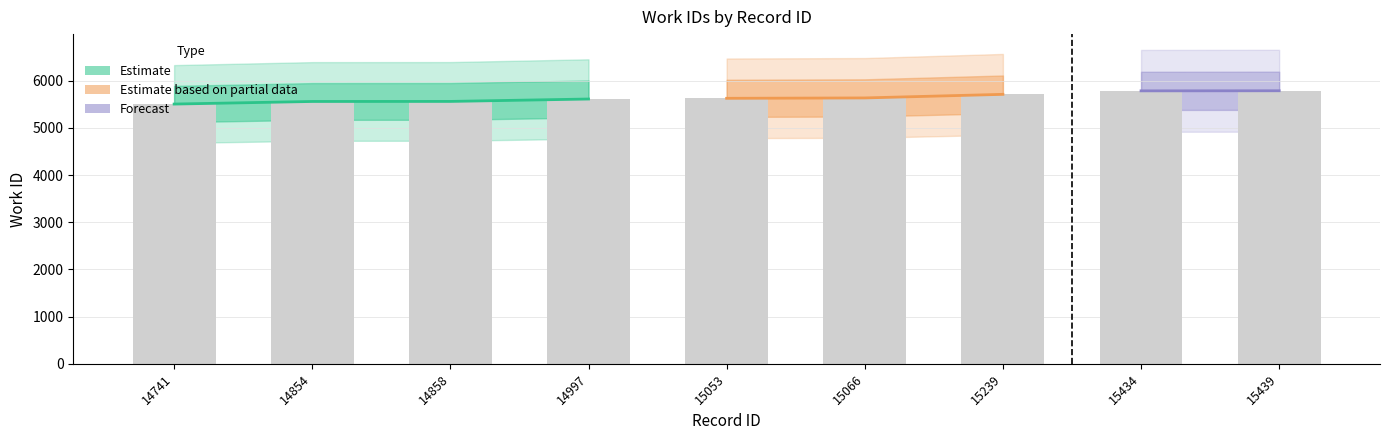

What is the difference between the second highest and second lowest values?

225